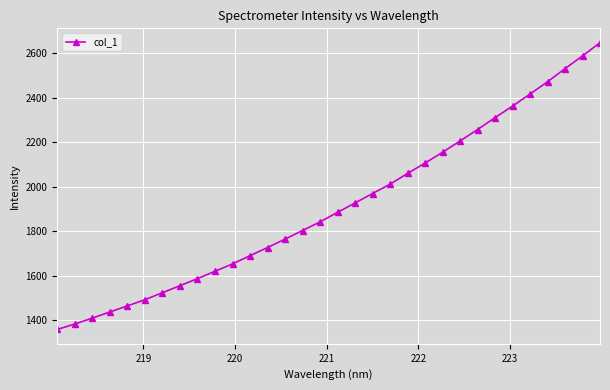

What is the value of the 32nd point from the left?

2648.0